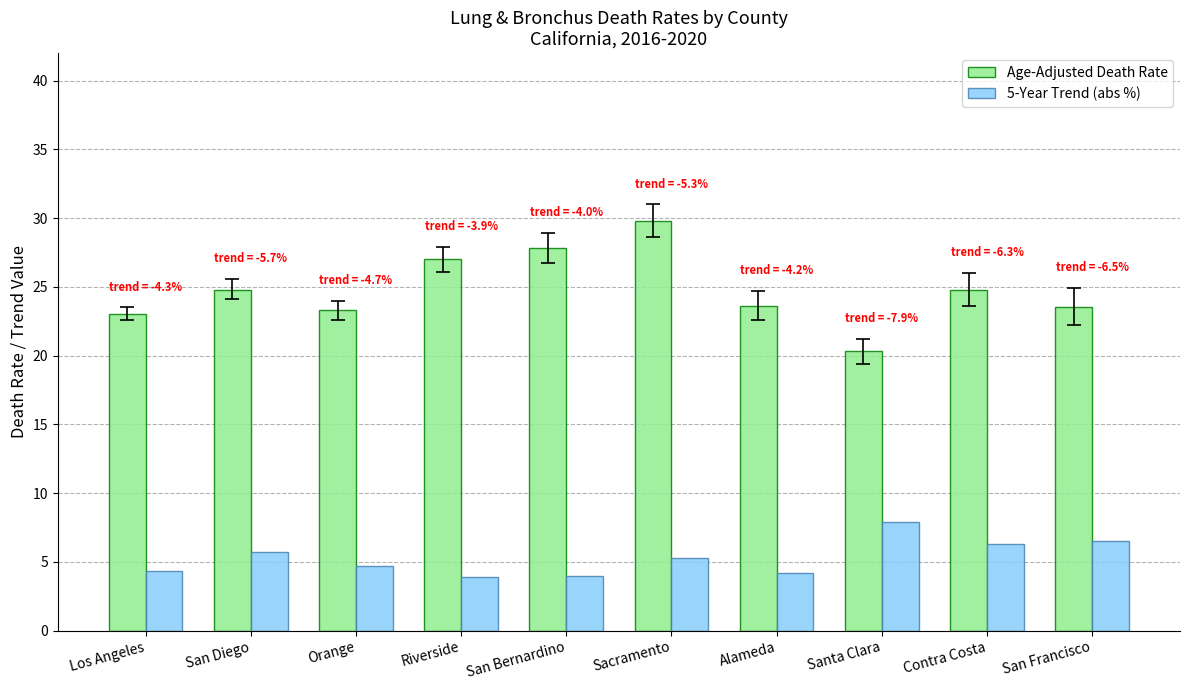

At which label does 5-Year Trend (abs %) first exceed 5?

San Diego